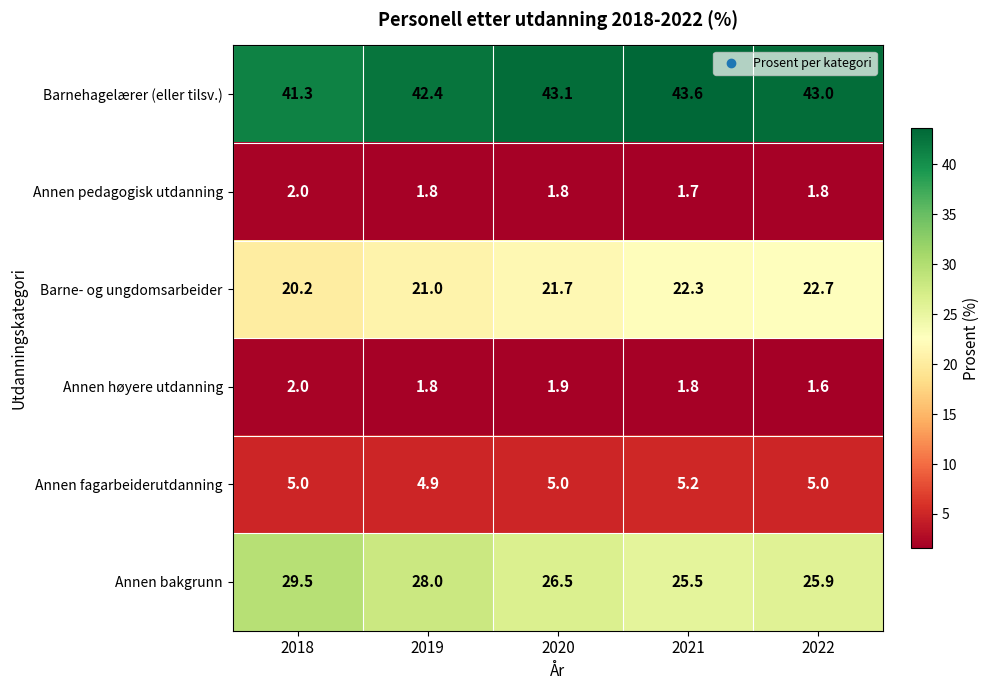

Which series has the largest total across all categories?

Barnehagelærer (eller tilsv.)